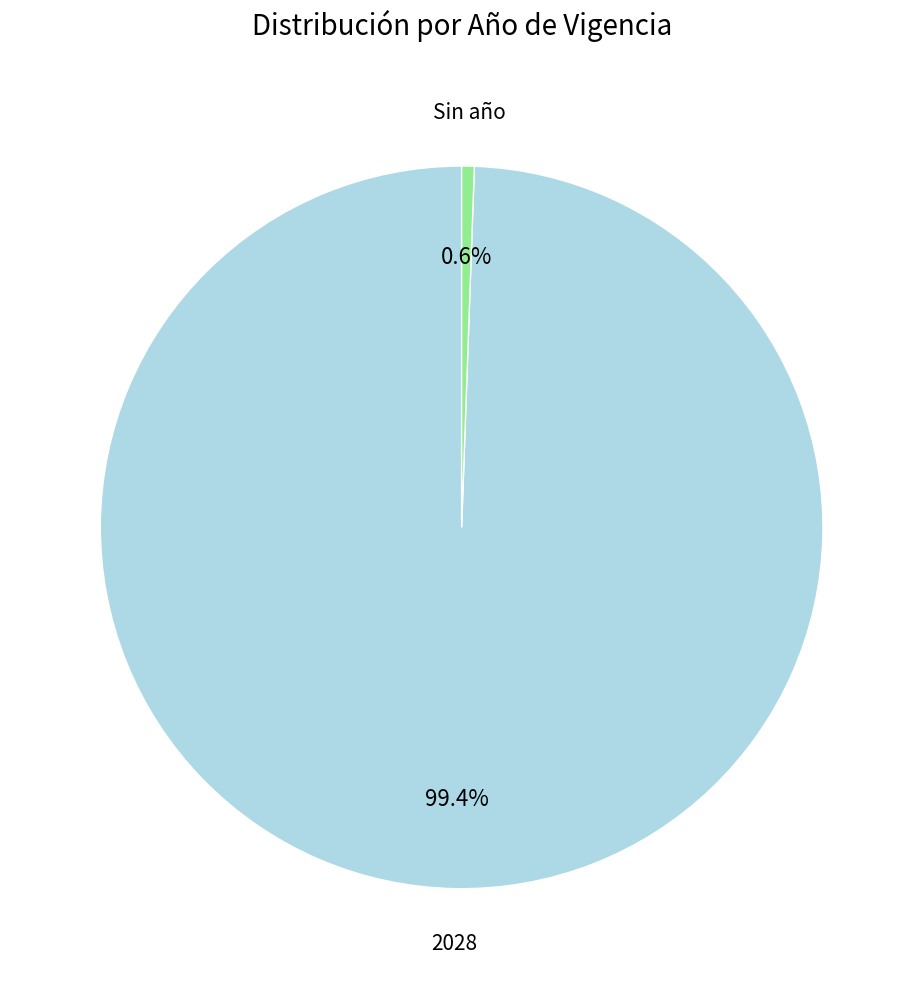

Is there any slice that represents more than half of the pie?

Yes